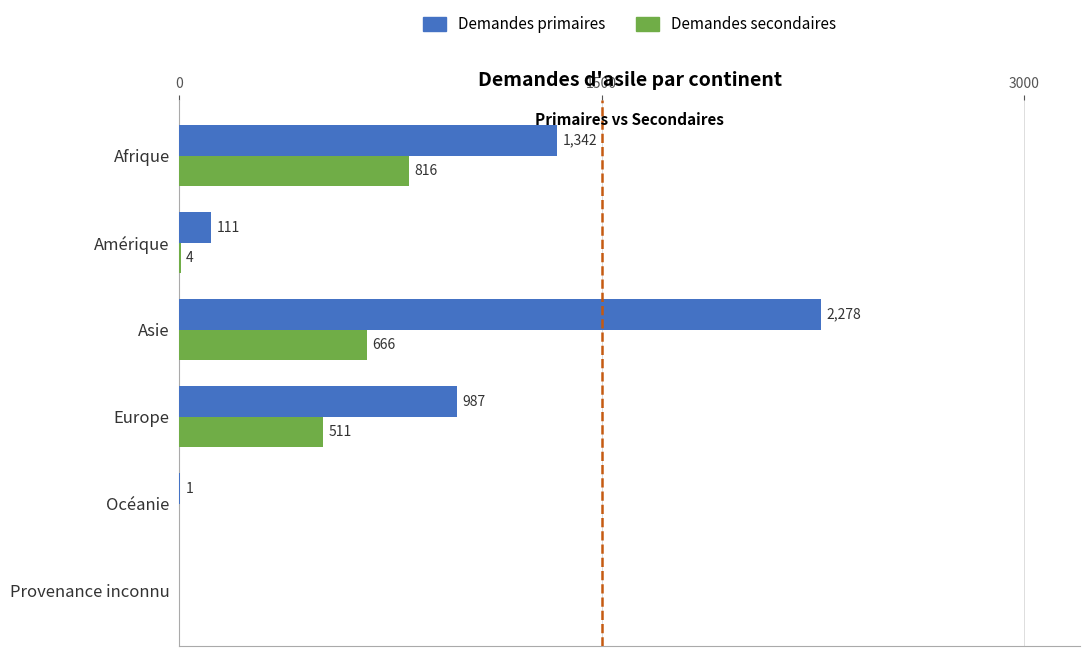

What is the sum of the Demandes primaires values at Asie and Amérique?

2389